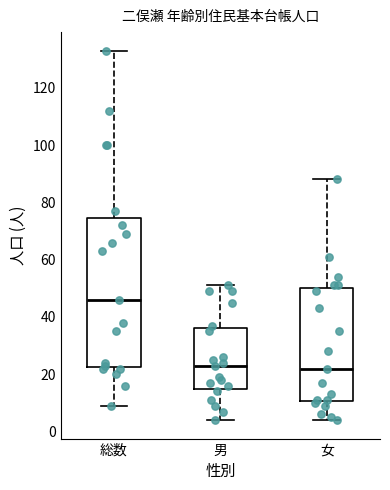

Which box is the tallest, from its lower edge to its upper edge?

総数